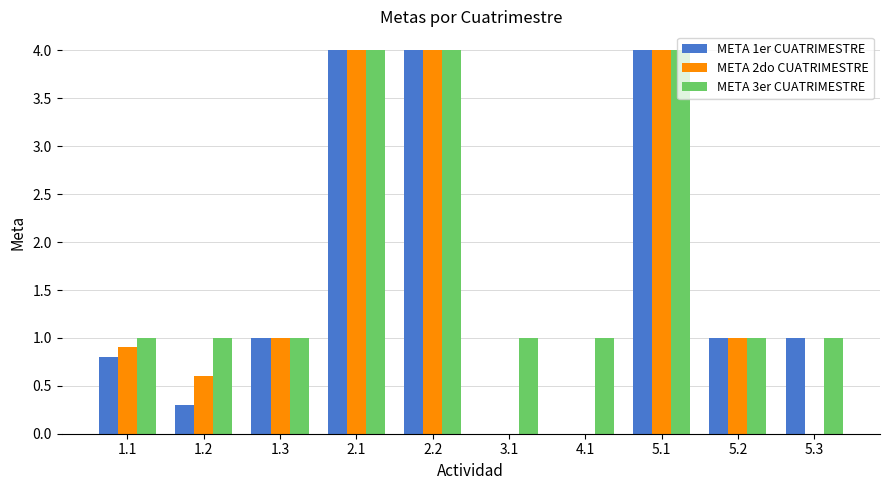

What is the highest value of the META 2do CUATRIMESTRE series?

4.0